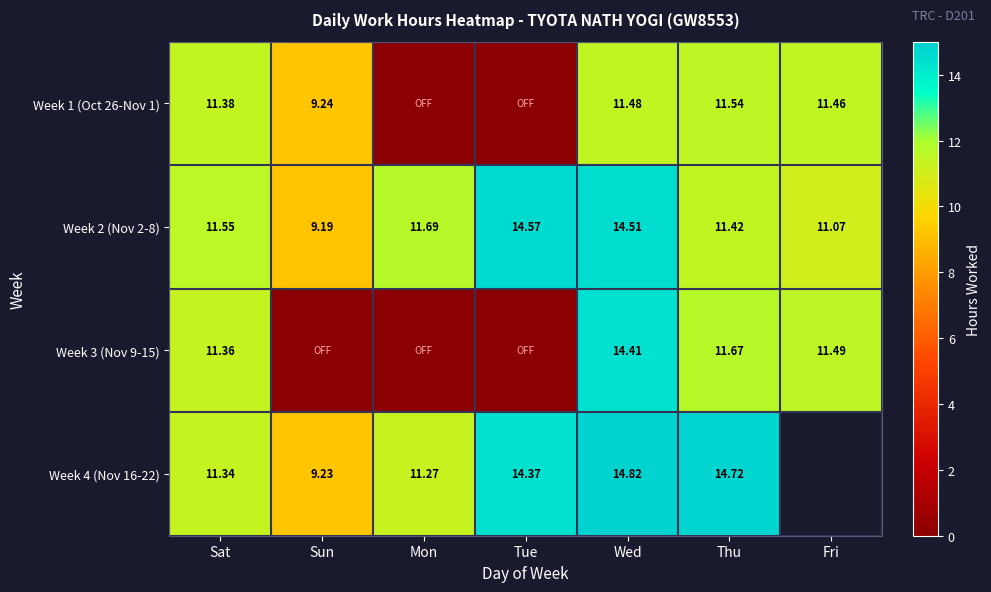

How many series are shown in this chart?

4